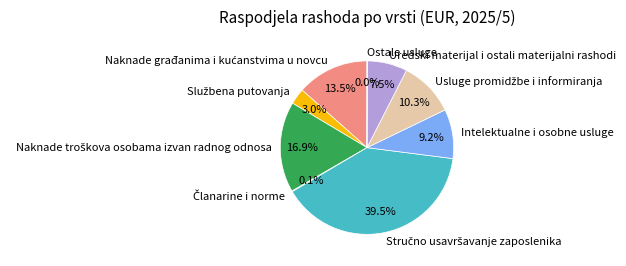

Does Uredski materijal i ostali materijalni rashodi represent more than half of the total?

No